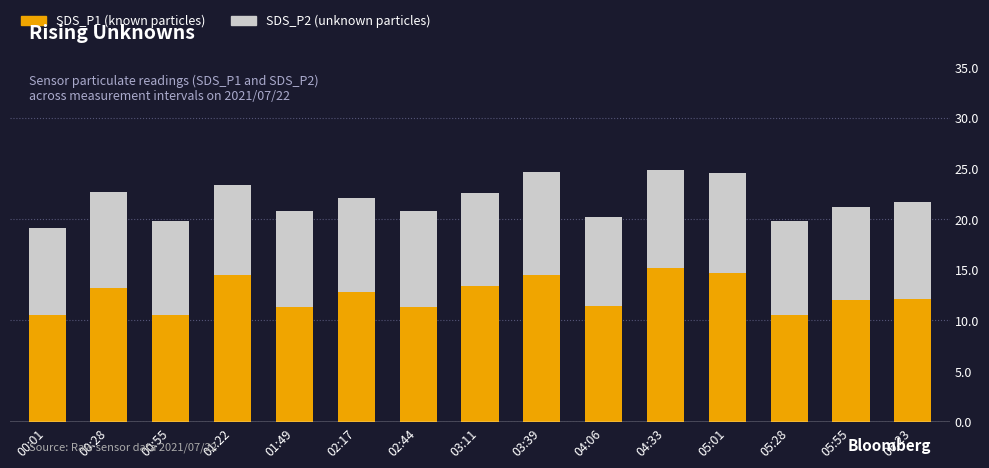

The SDS_P1 (known particles) series shows 14.4 at 01:22. True or false?

True